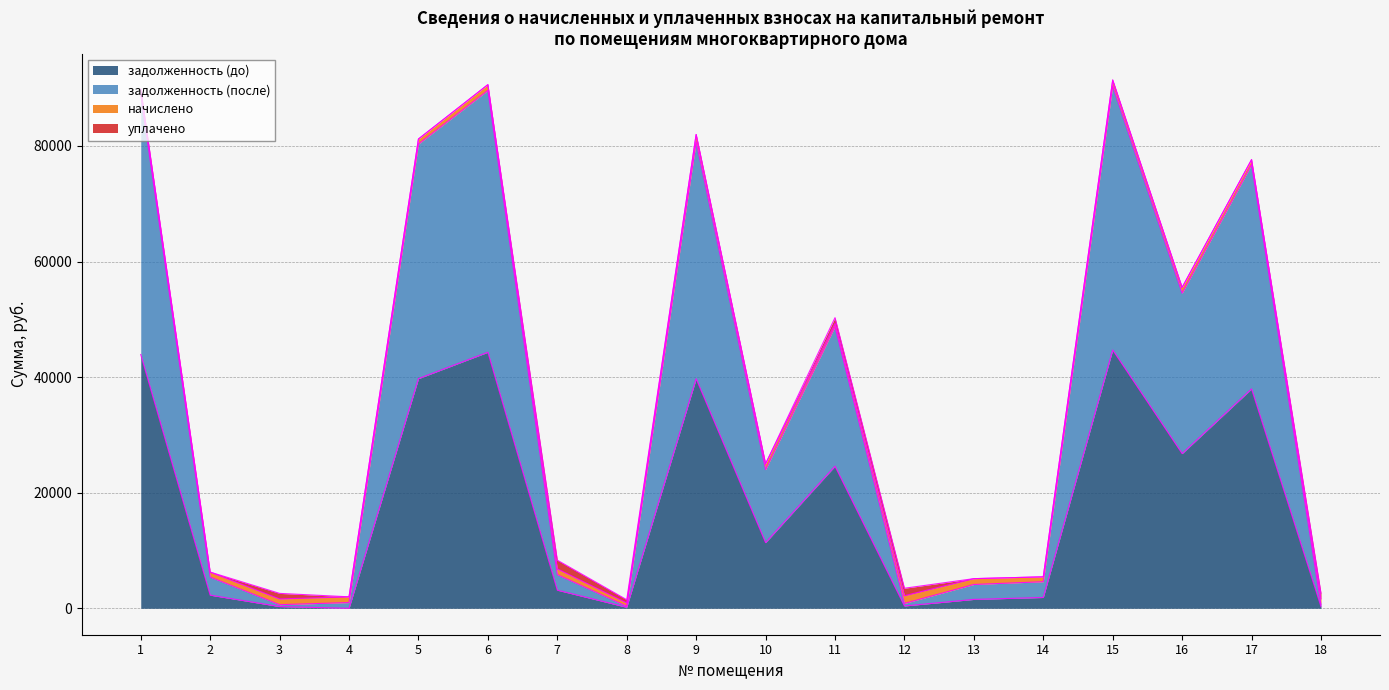

What is the spread (max minus min) of values at 5?

41459.6